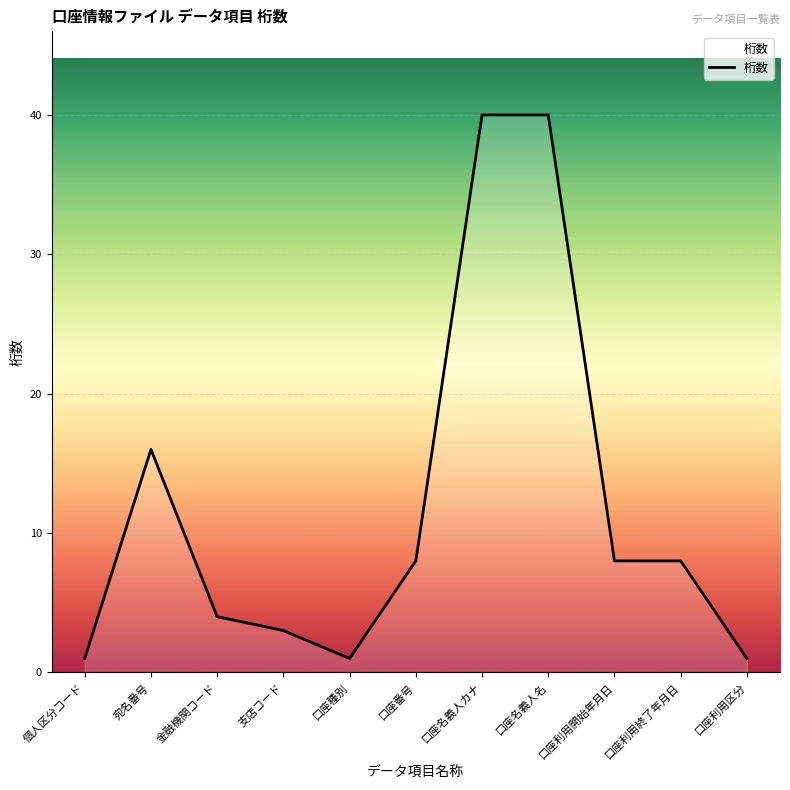

What is the difference between the values at 金融機関コード and 口座種別?

3